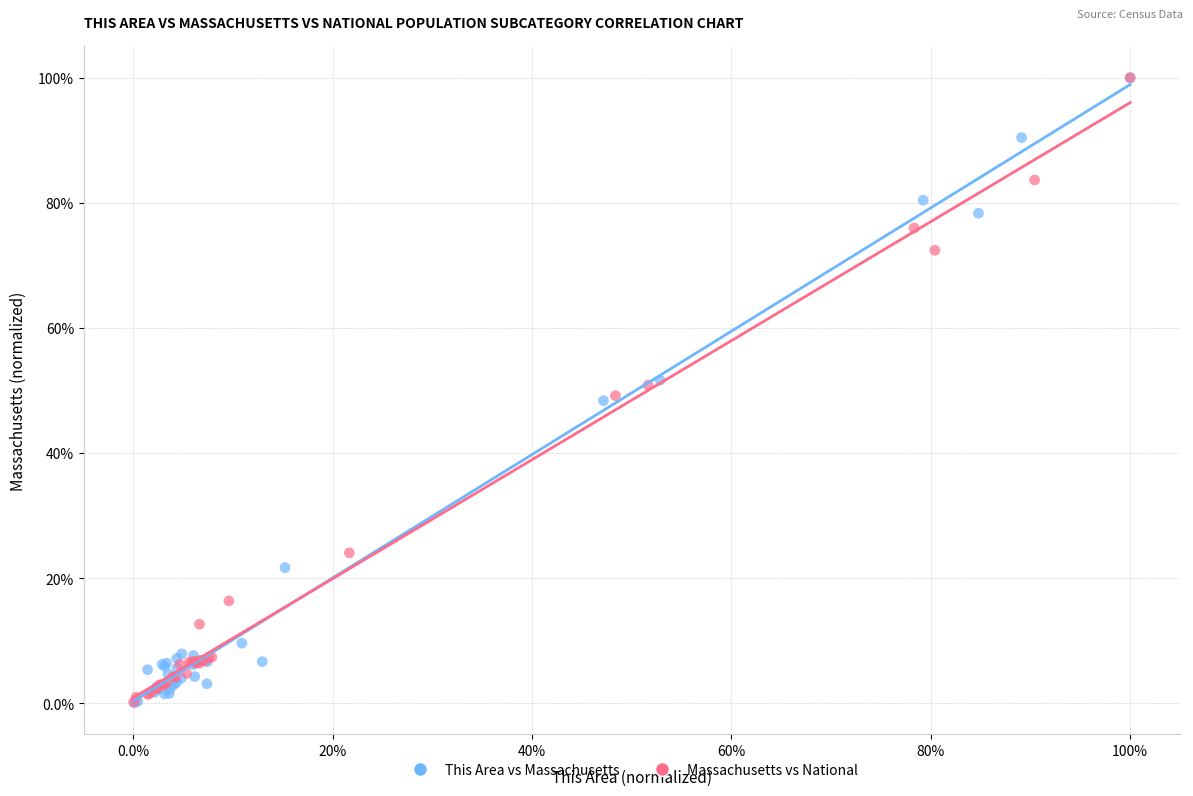

Which series has the widest spread of Y values?

This Area vs Massachusetts